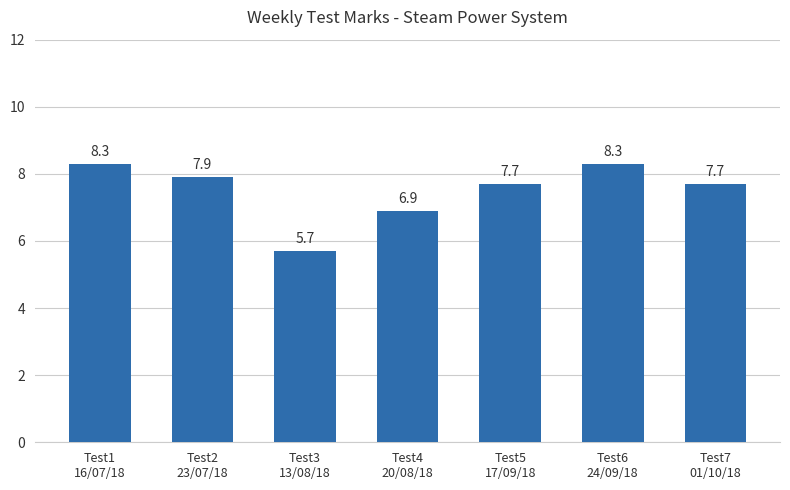

Is it true that the value at Test4
20/08/18 is 3.3?

False